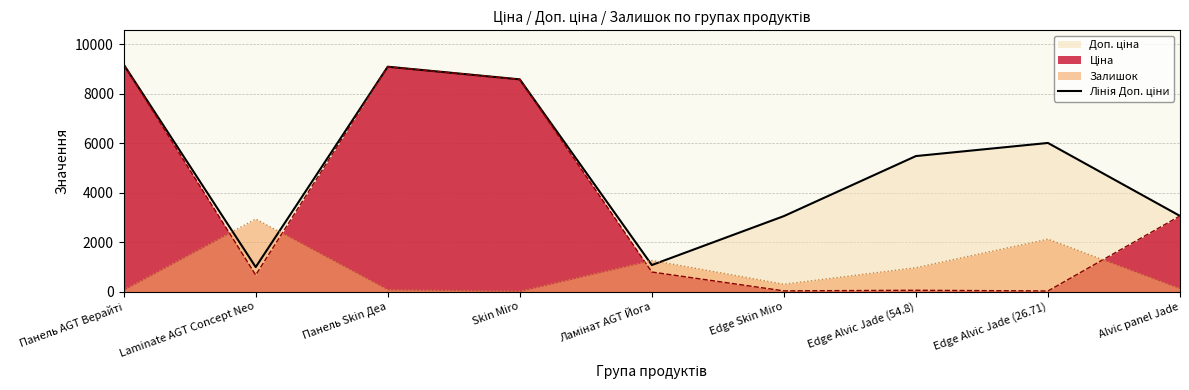

What position from the right is Skin Miro?

6